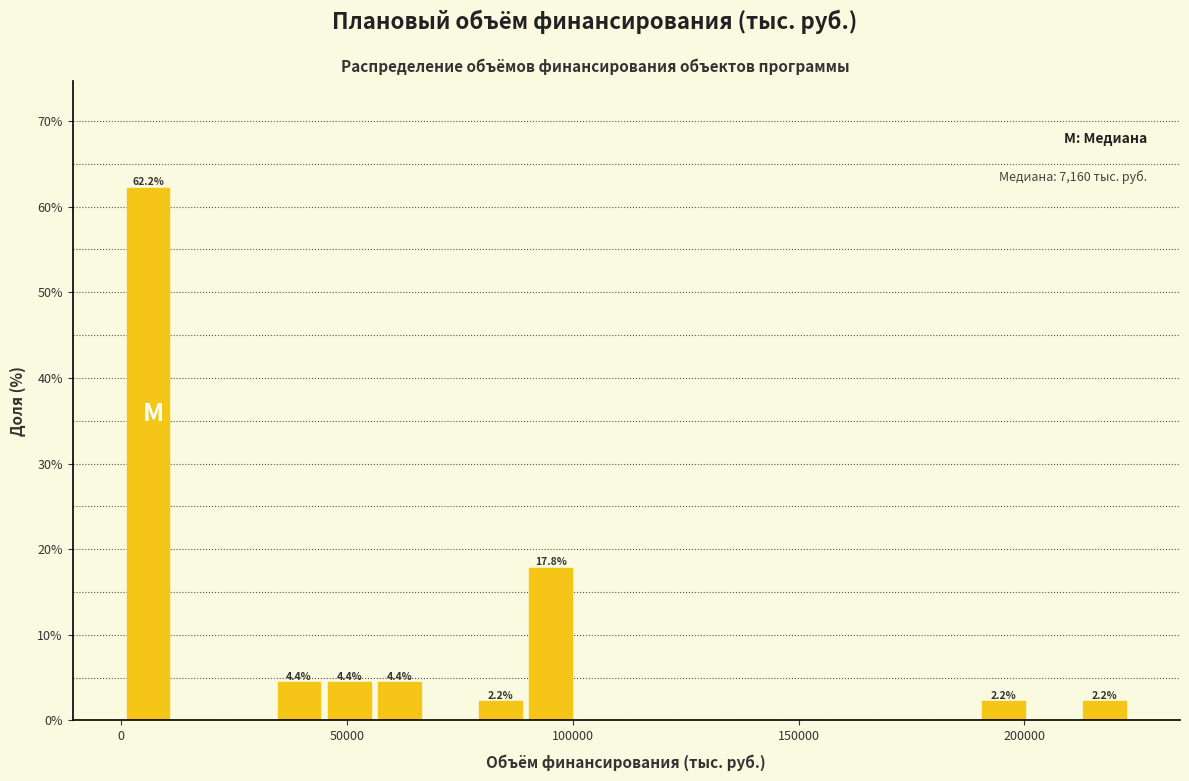

Read against the x-axis, roughly where is the centre of the tallest bar?

5000